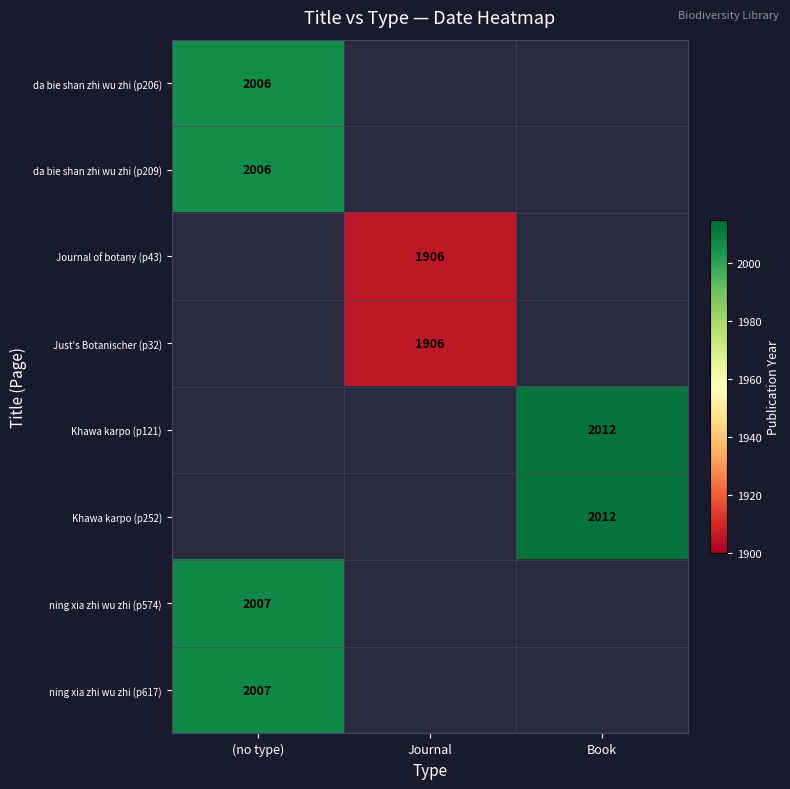

How many data points does each series have?

3